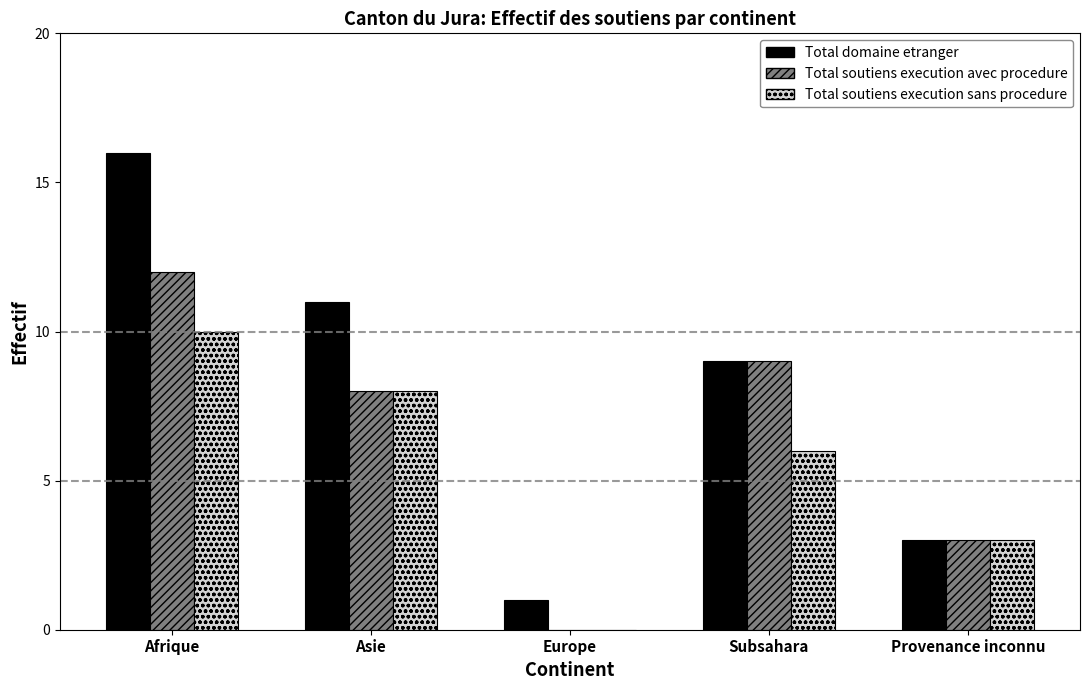

Which category has the highest value in the Total soutiens execution avec procedure series?

Afrique